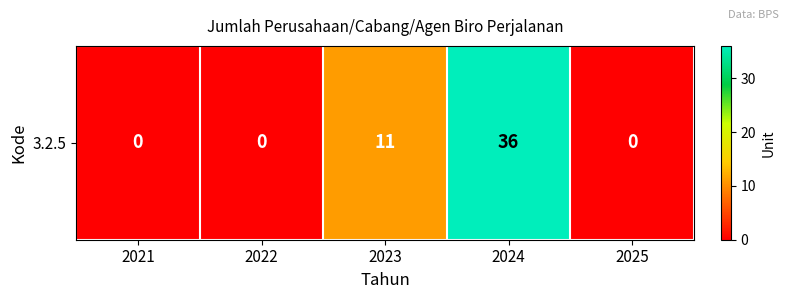

What is the sum of all values?

47